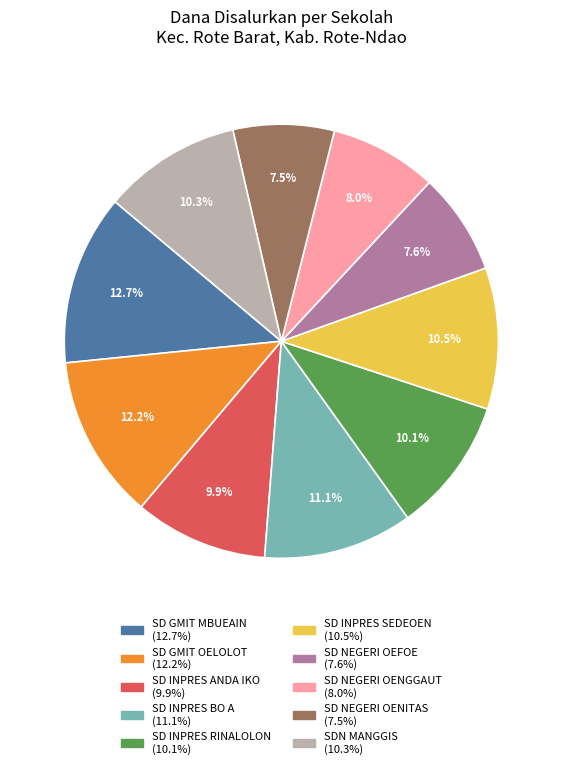

To the nearest percent, what percentage of the pie is SD NEGERI OENGGAUT?

8%